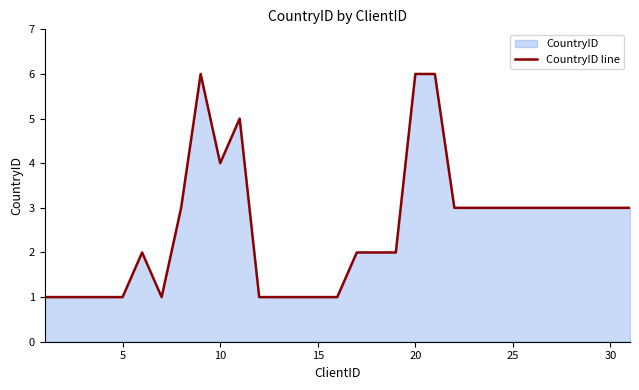

How many data points are less than 3?

15